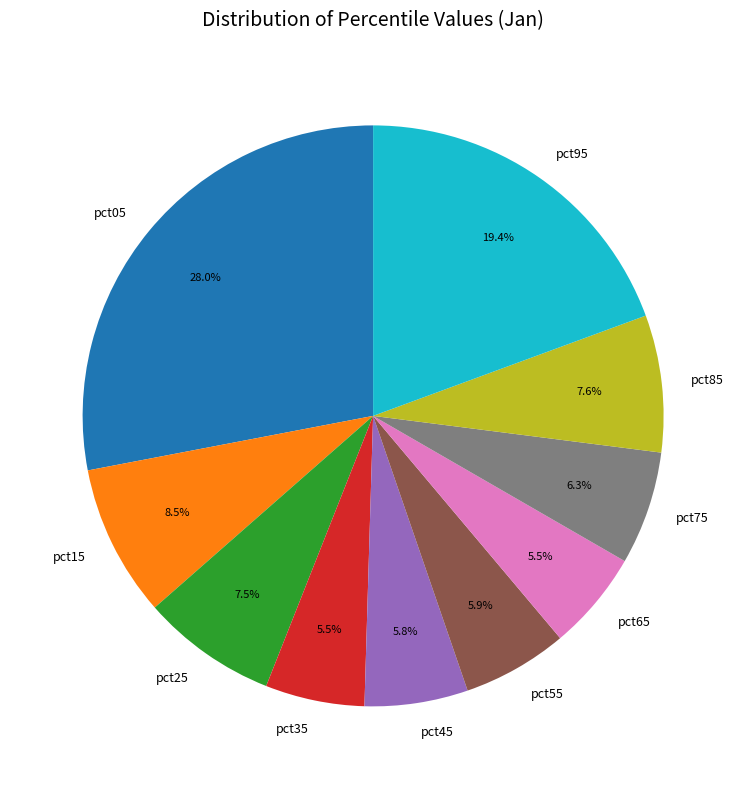

The pct55 slice represents 1% of the pie. True or false?

False